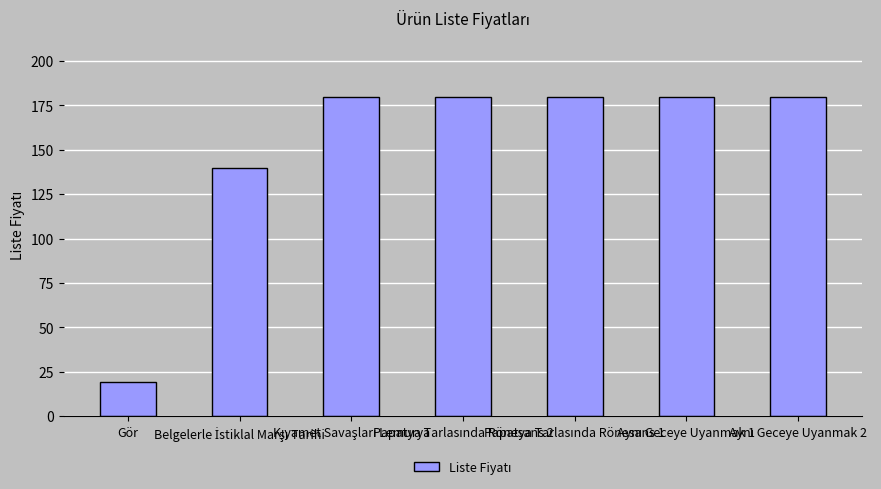

What is the difference between the maximum and second lowest values?

40.0